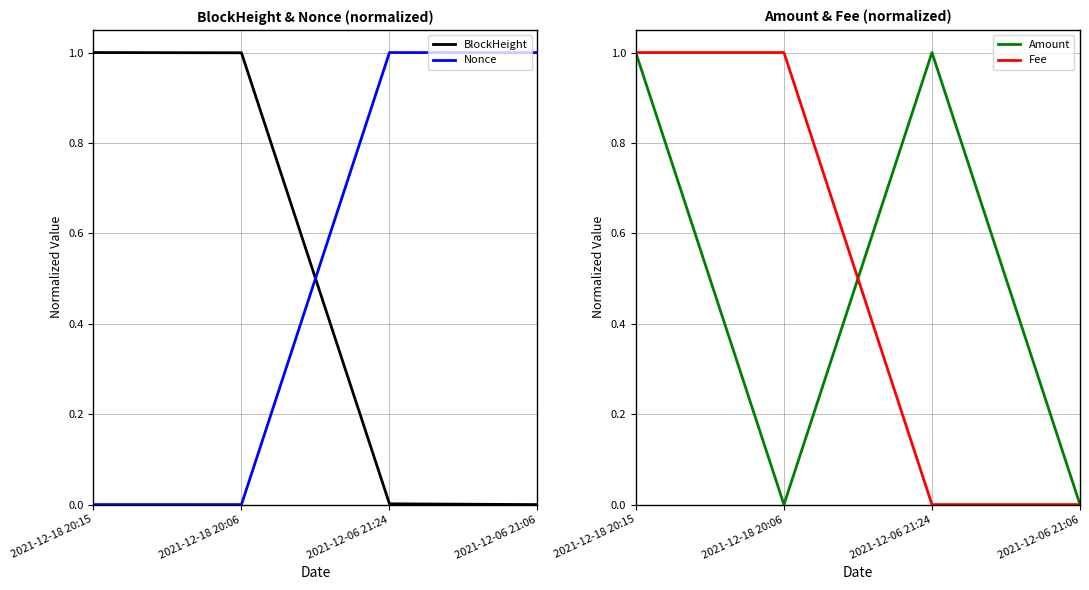

What are all the series names shown in the legend?

BlockHeight, Nonce, Amount, Fee